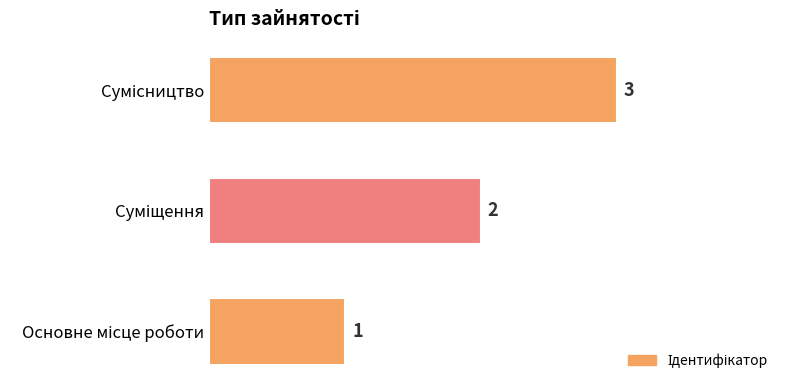

What is the maximum value shown in the chart?

3